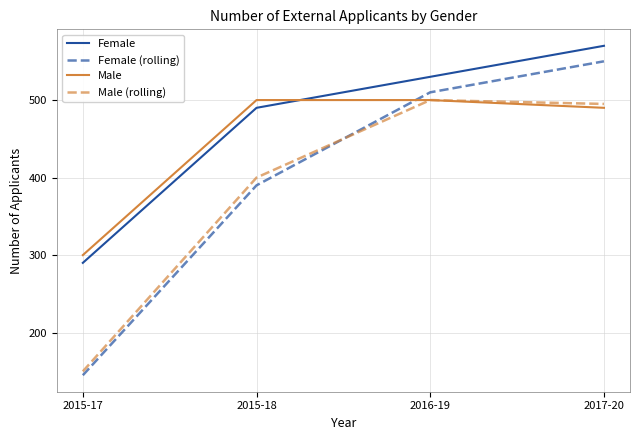

Where is the first local maximum for Male (rolling)?

2016-19